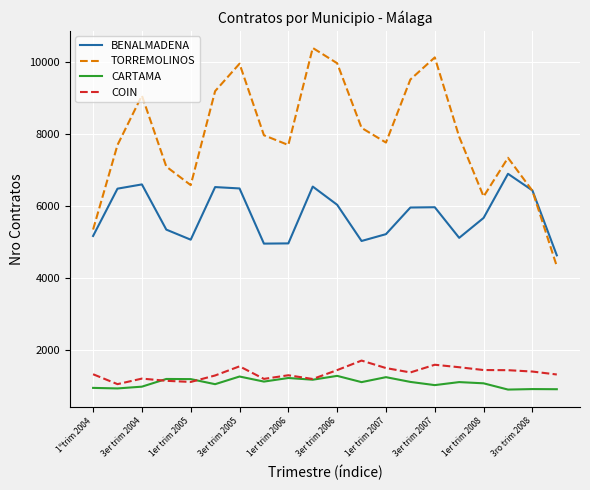

Which series has the largest total across all categories?

TORREMOLINOS